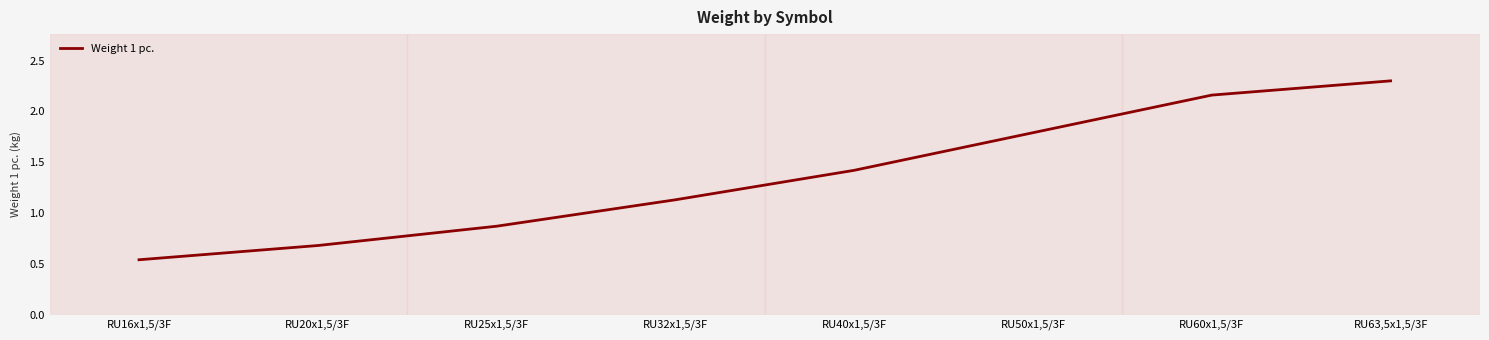

What position from the left is RU40x1,5/3F?

5